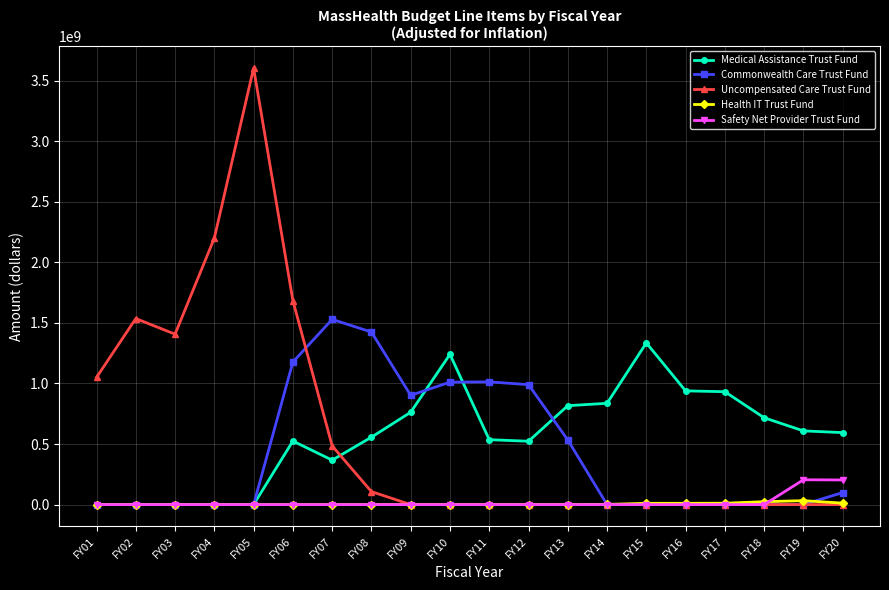

Does the chart have visible grid lines?

Yes